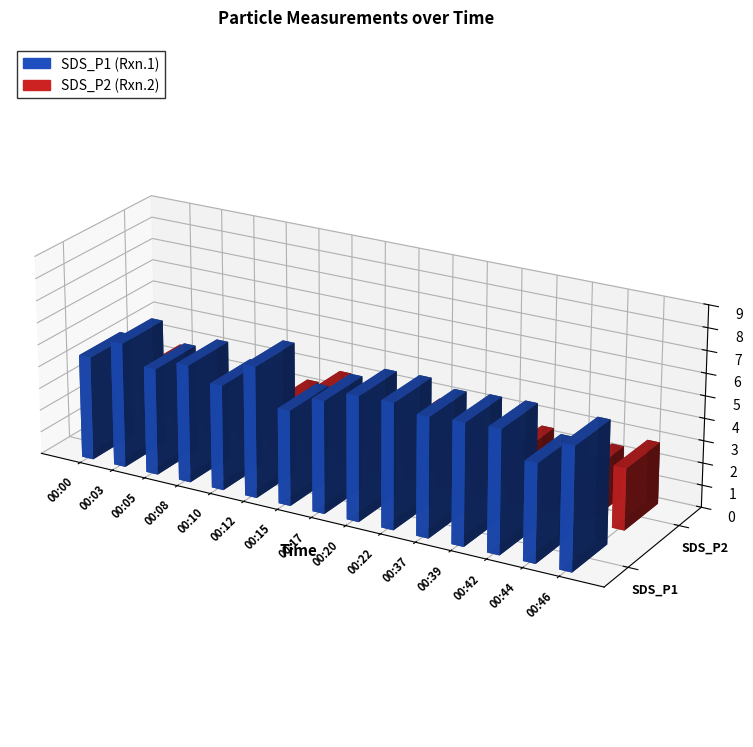

What is the greatest value displayed?

5.9